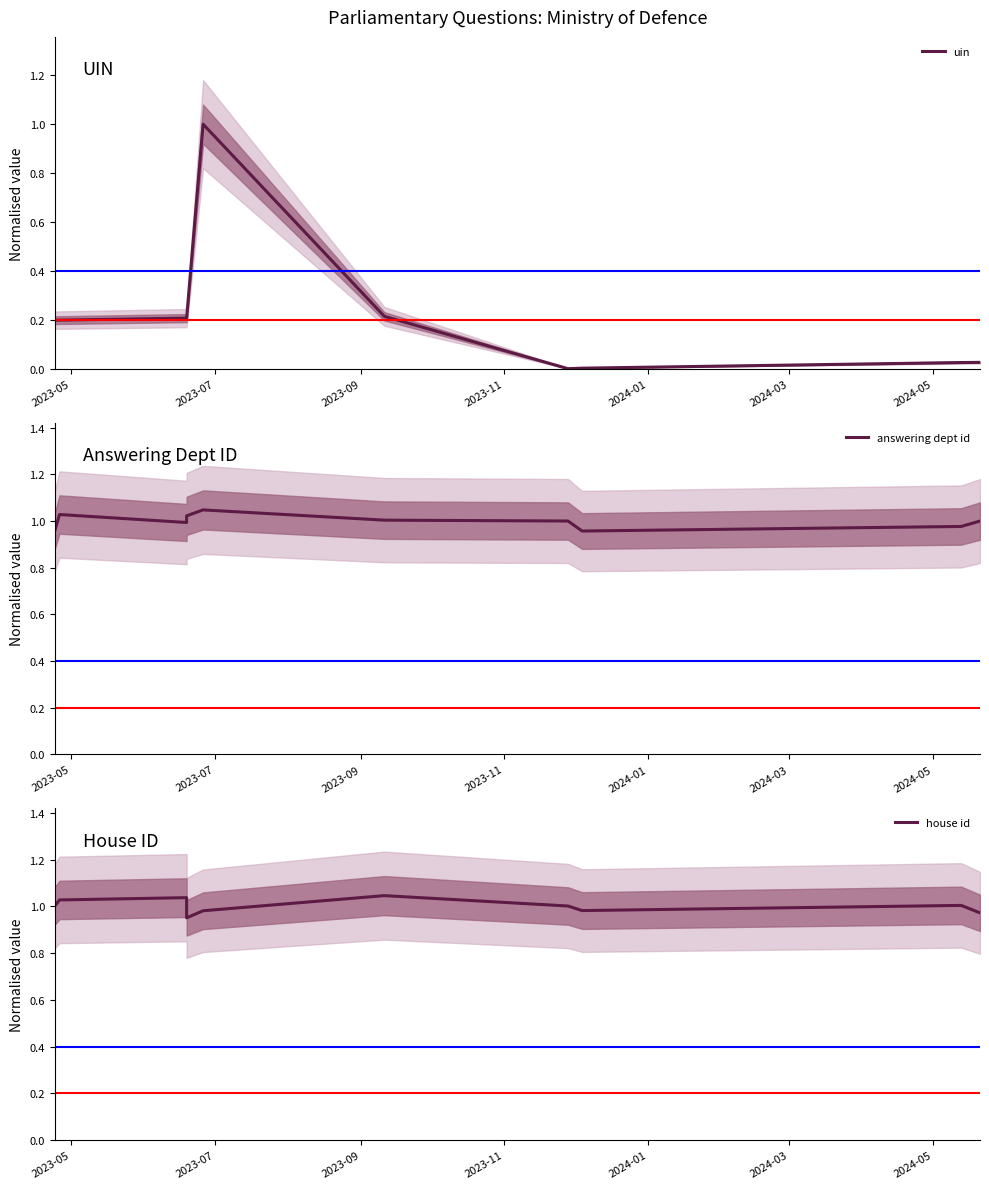

What position from the left is 2023-07?

2